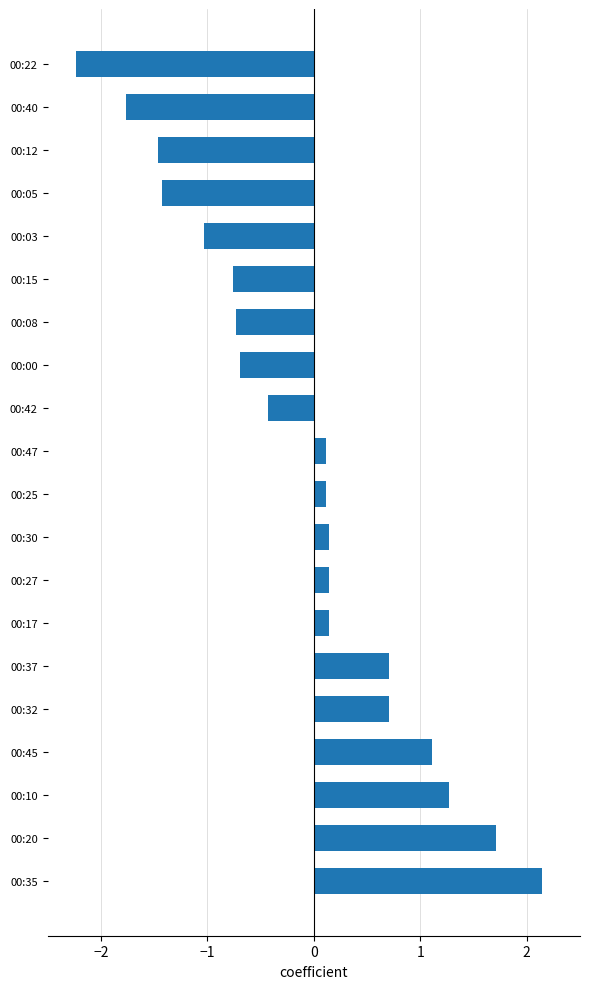

True or false: the data shows 0.7 at 00:32.

True